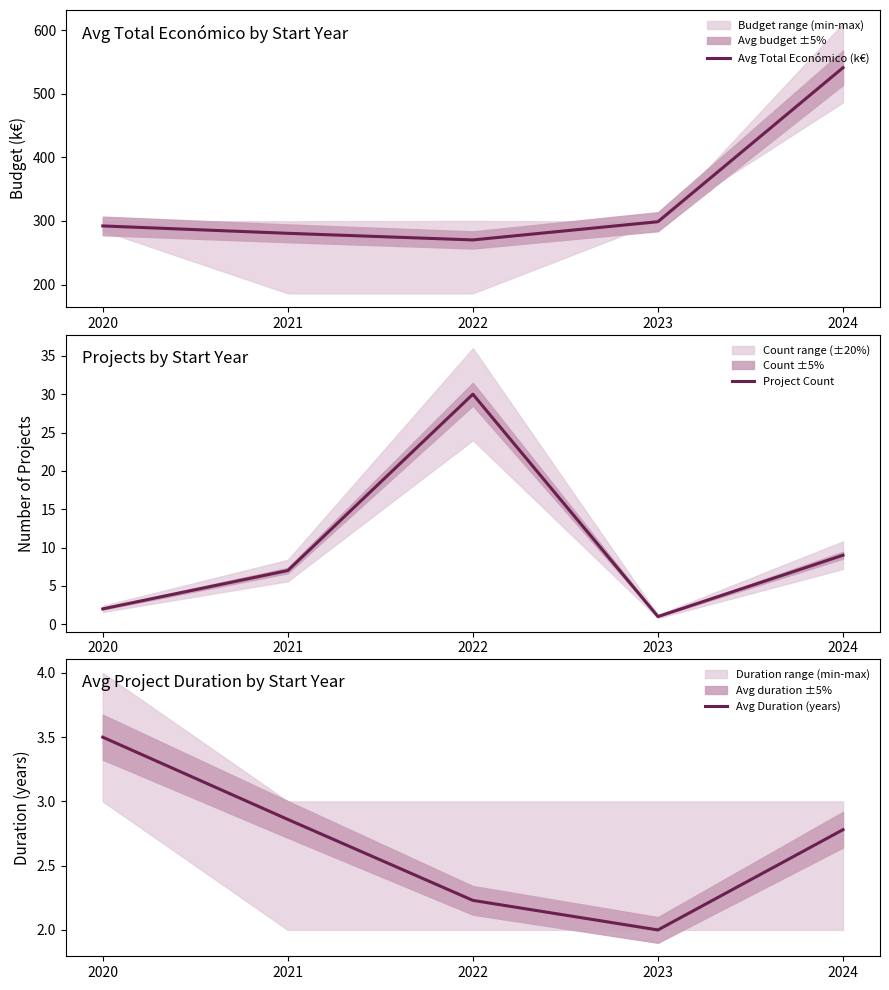

True or false: Project Count and Avg Total Económico (k€) cross at least once.

False